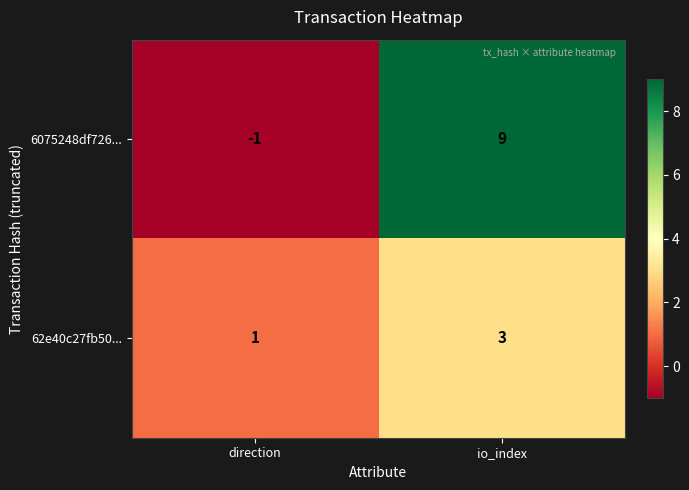

What is the maximum value for 62e40c27fb50...?

3